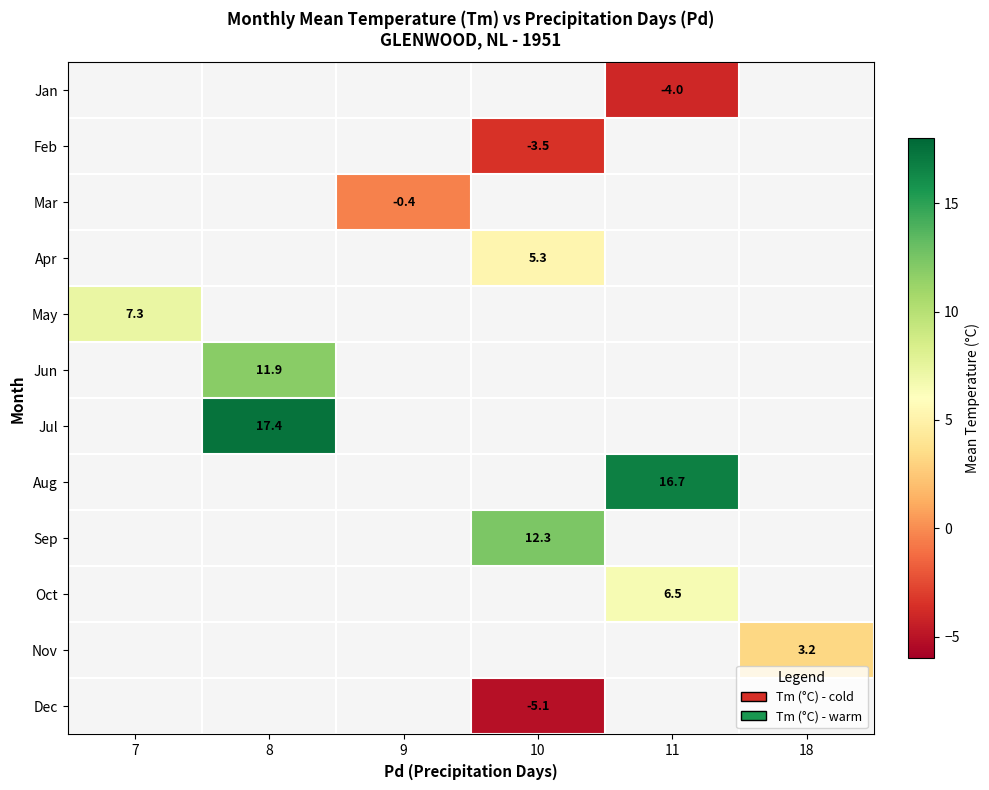

The row_10 series shows 3.2 at 18. True or false?

True